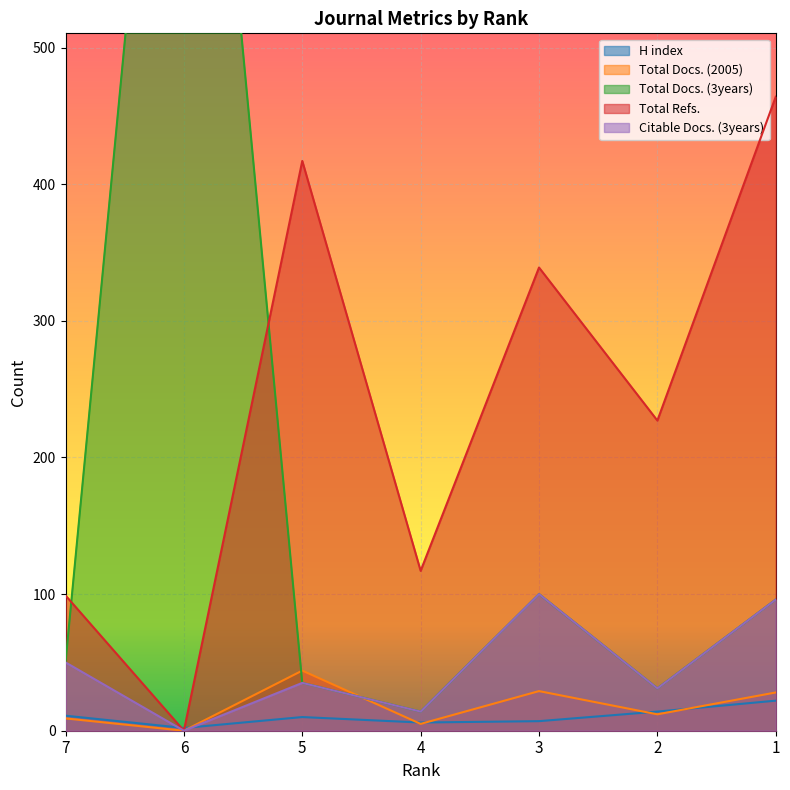

At which category is the sum across all series the highest?

6